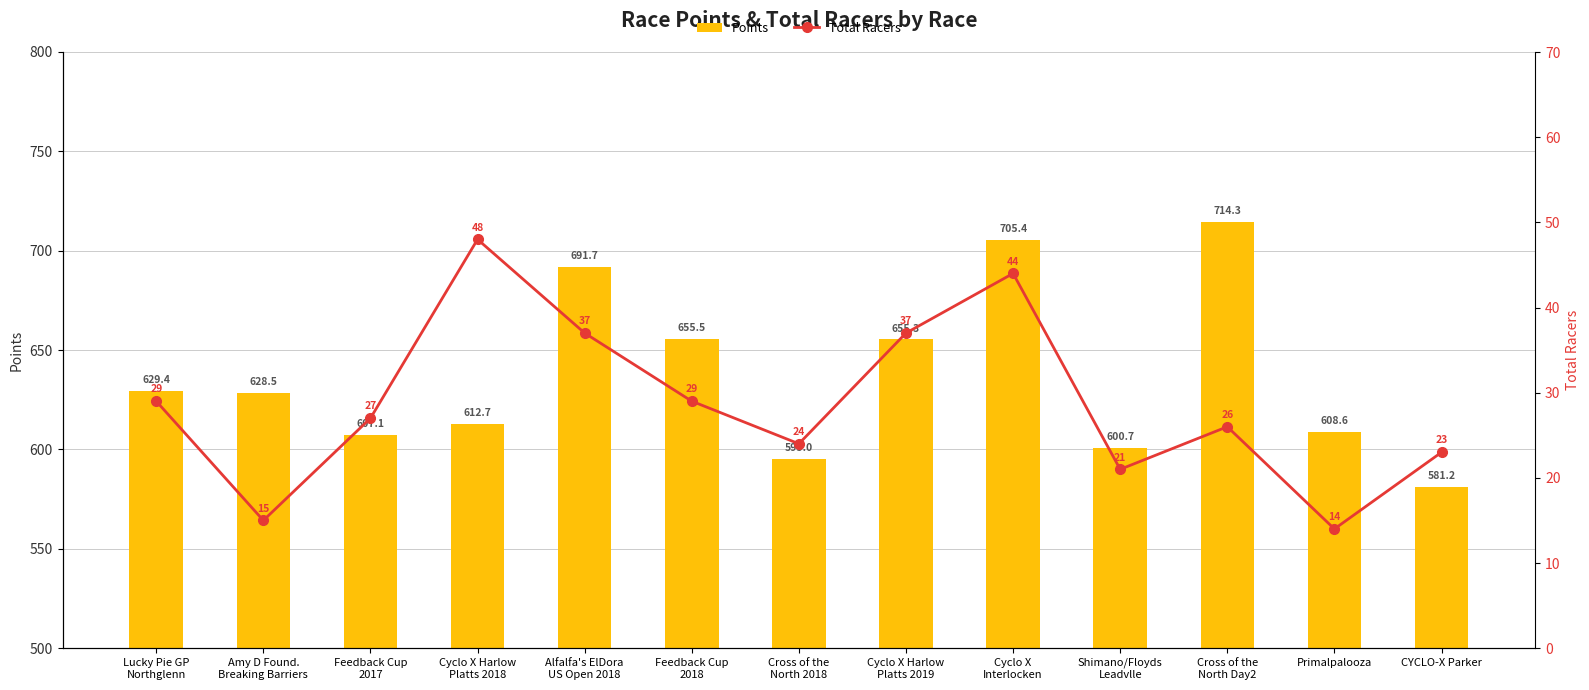

What is the difference between the second highest and second lowest values in the Points series?

110.4